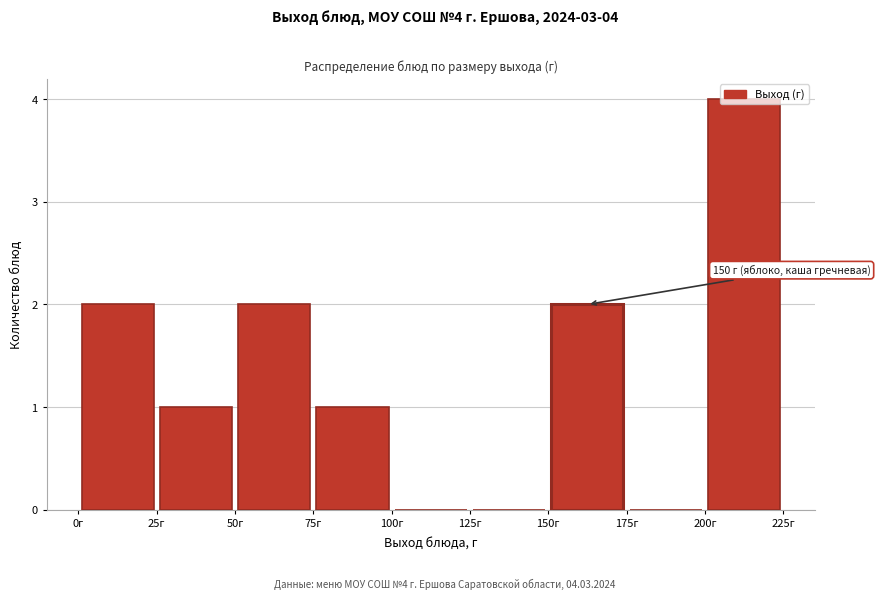

Which range on the x-axis has the tallest bar?

200 to 225